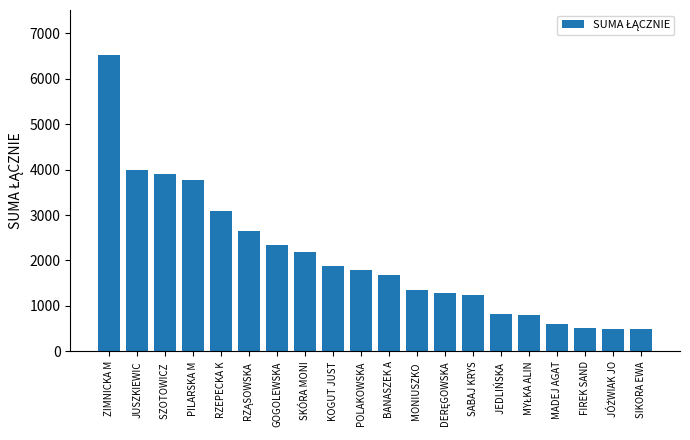

Where is the data nearest to the value 3515?

PILARSKA M